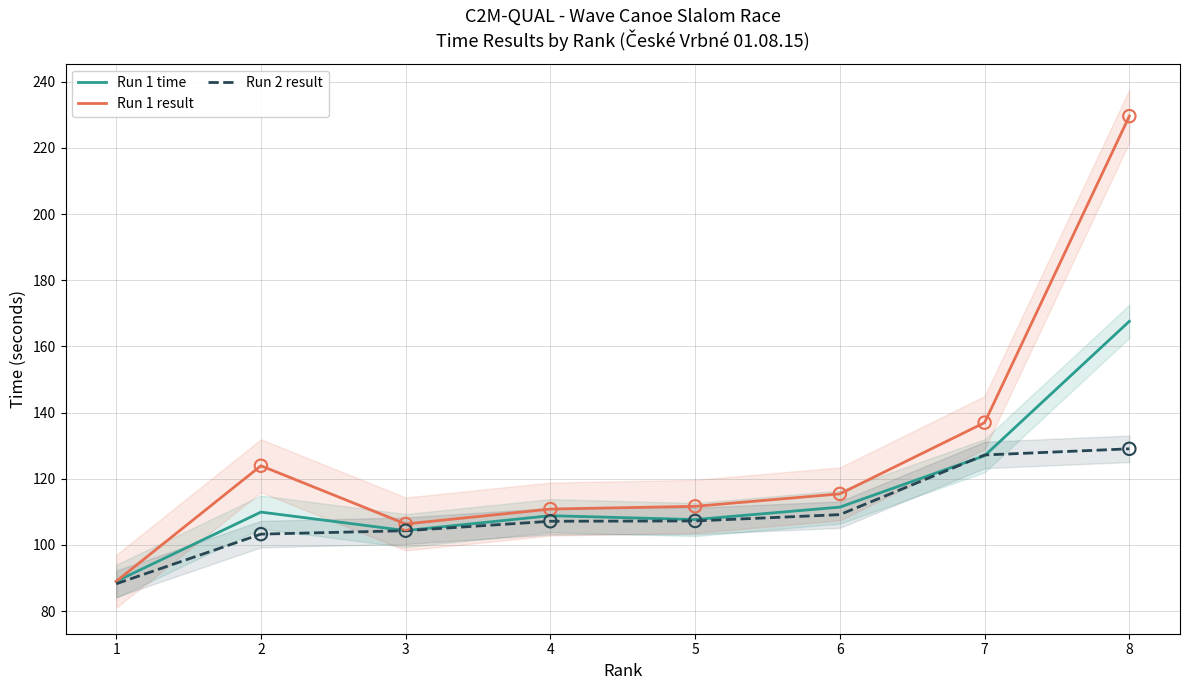

Which series has the largest total across all categories?

Run 1 result